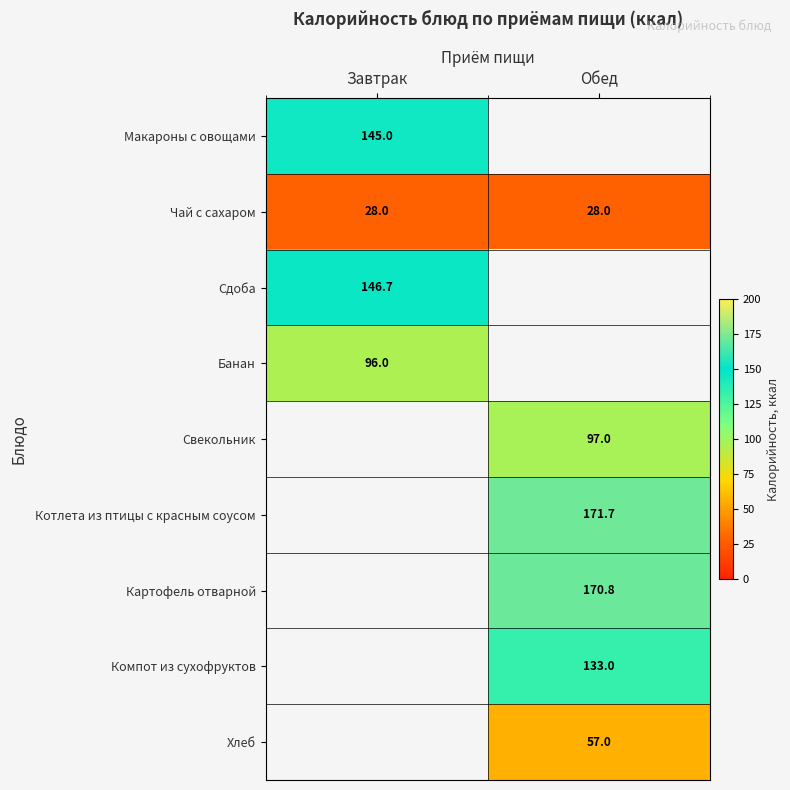

What is the lowest value of the Чай с сахаром series?

28.0